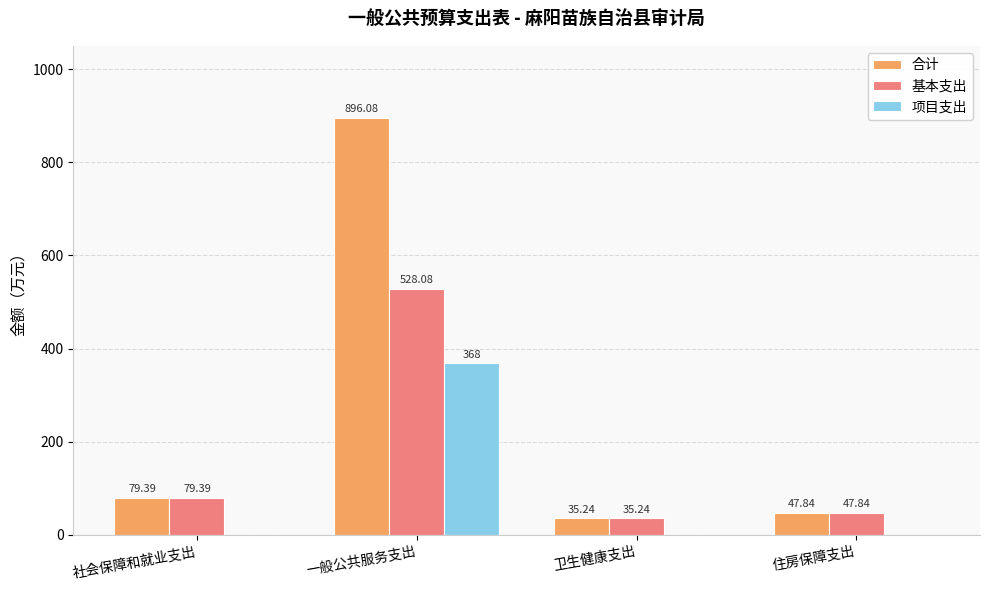

Where is 基本支出 nearest to the value 281?

社会保障和就业支出